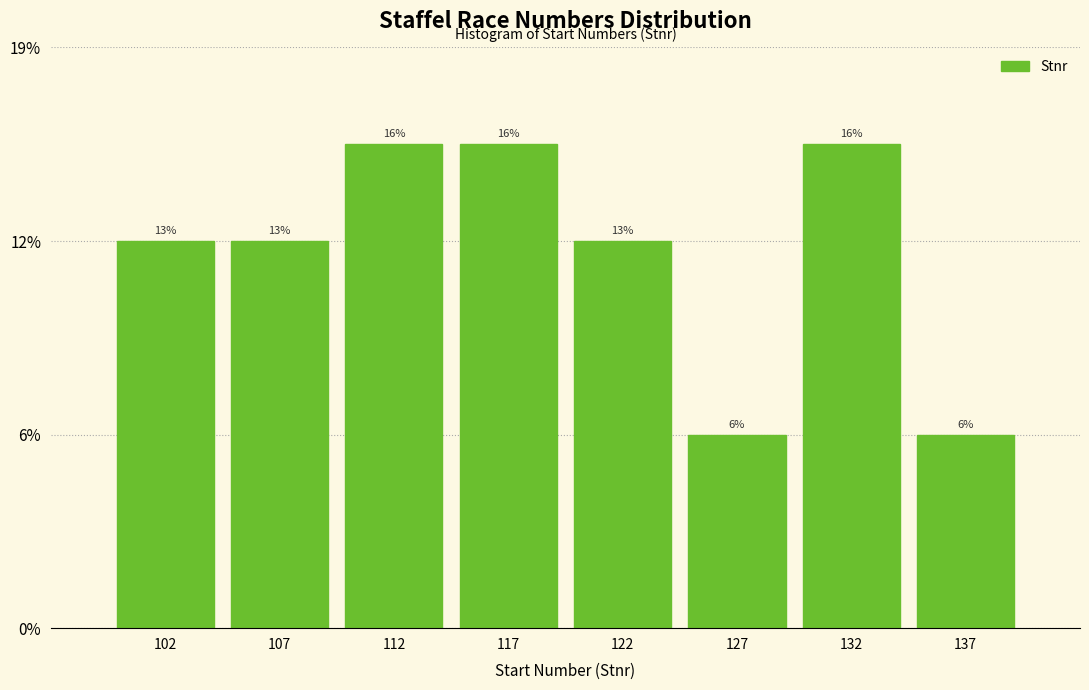

Are the bars horizontal?

No